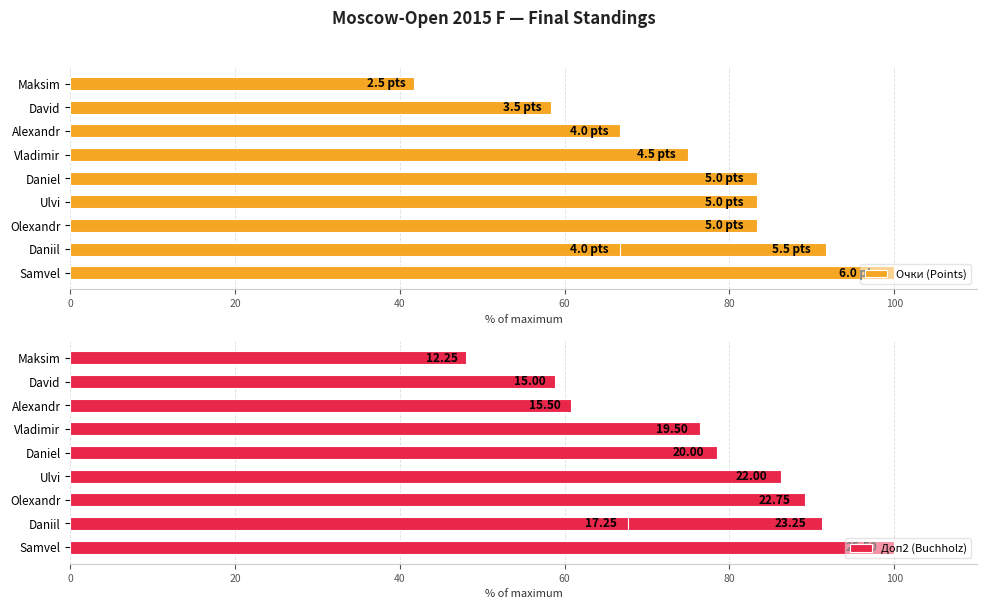

Which series has the largest total across all categories?

Доп2 (Buchholz)